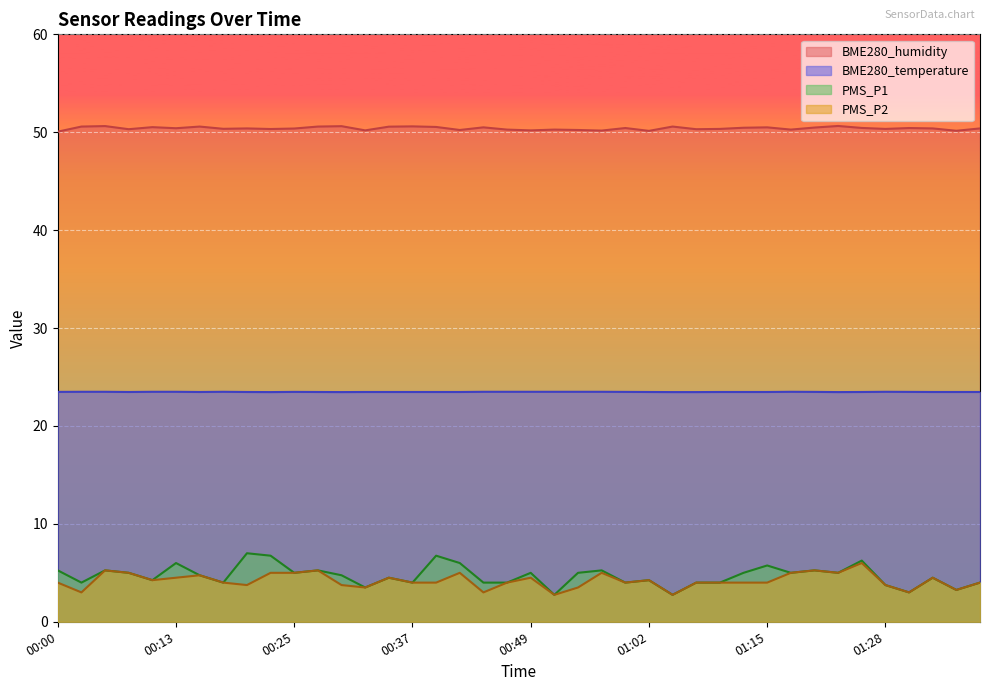

Between 00:52 and 01:12, which series saw the biggest shift?

PMS_P1